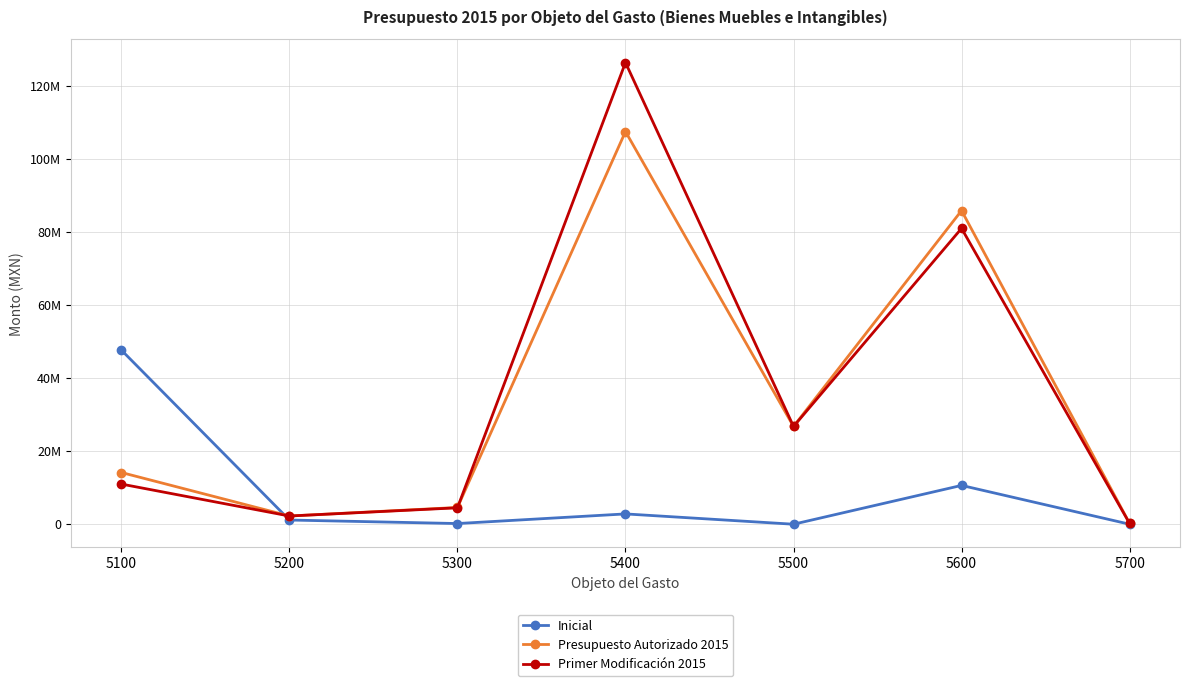

What are all the series names shown in the legend?

Inicial, Presupuesto Autorizado 2015, Primer Modificación 2015